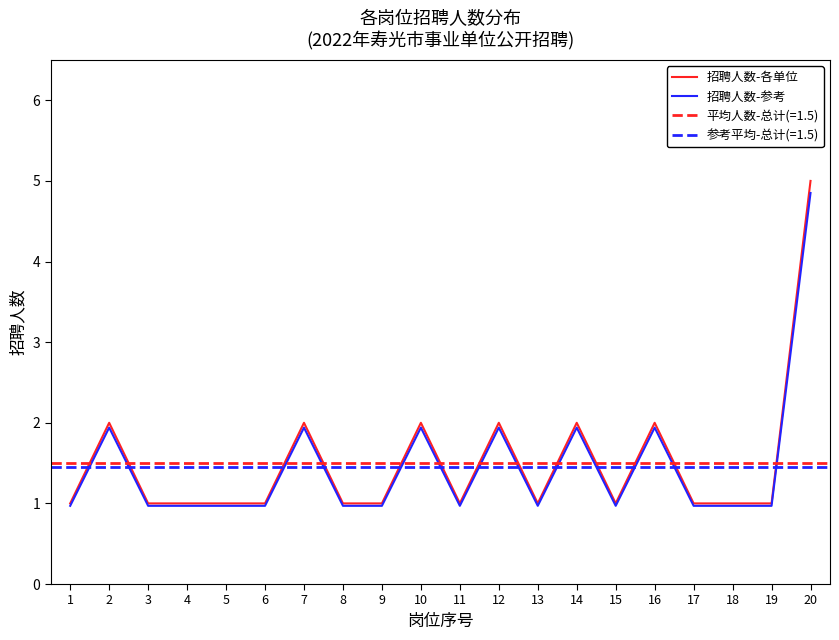

How many data points in 招聘人数-各单位 are above 1?

7